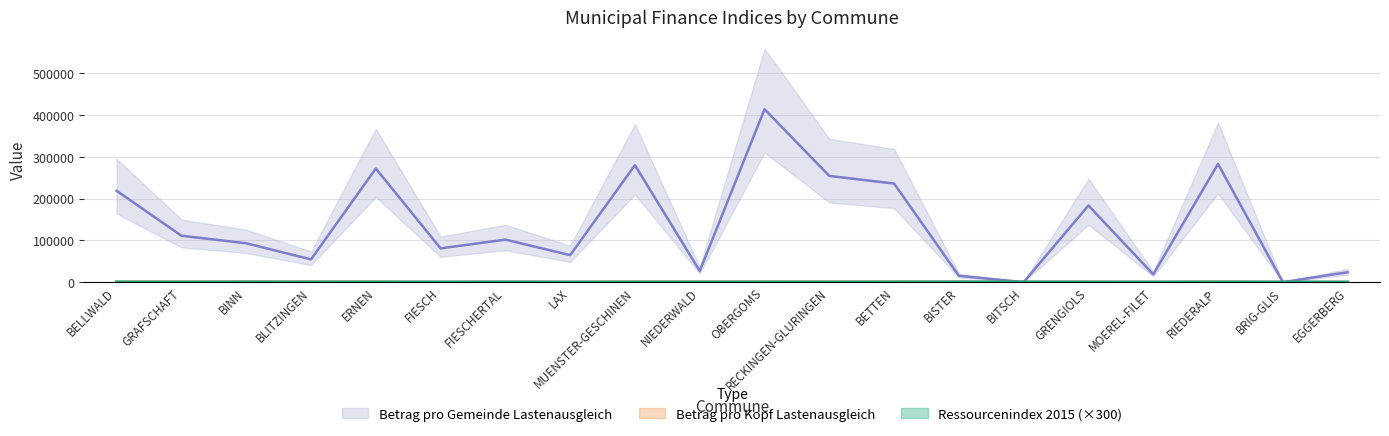

True or false: Betrag pro Gemeinde Lastenausgleich and Ressourcenindex 2015 cross at least once.

True